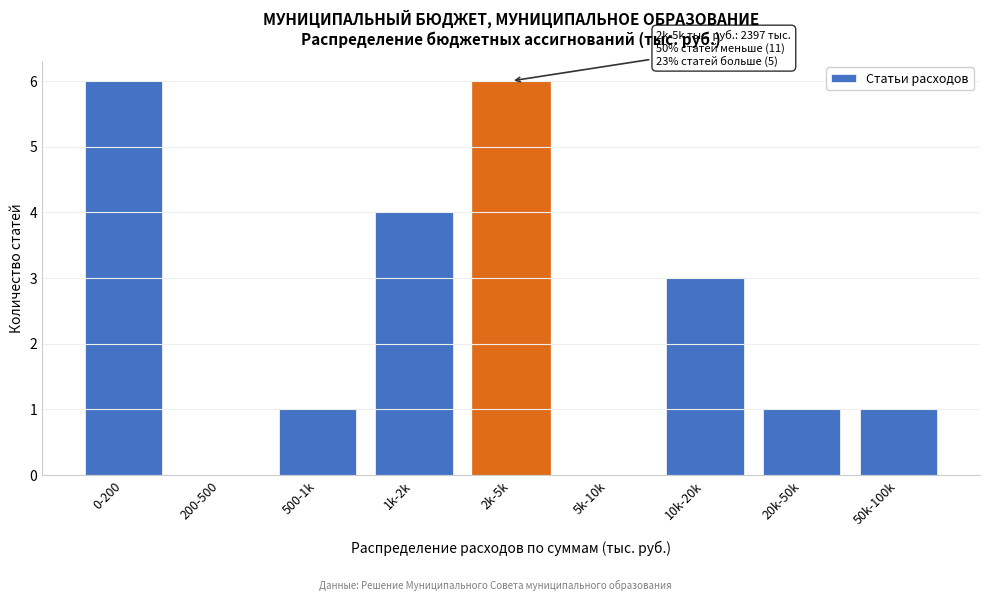

Reading left to right, what are all the values shown in this chart?

0-200=6	200-500=0	500-1k=1	1k-2k=4	2k-5k=6	5k-10k=0	10k-20k=3	20k-50k=1	50k-100k=1